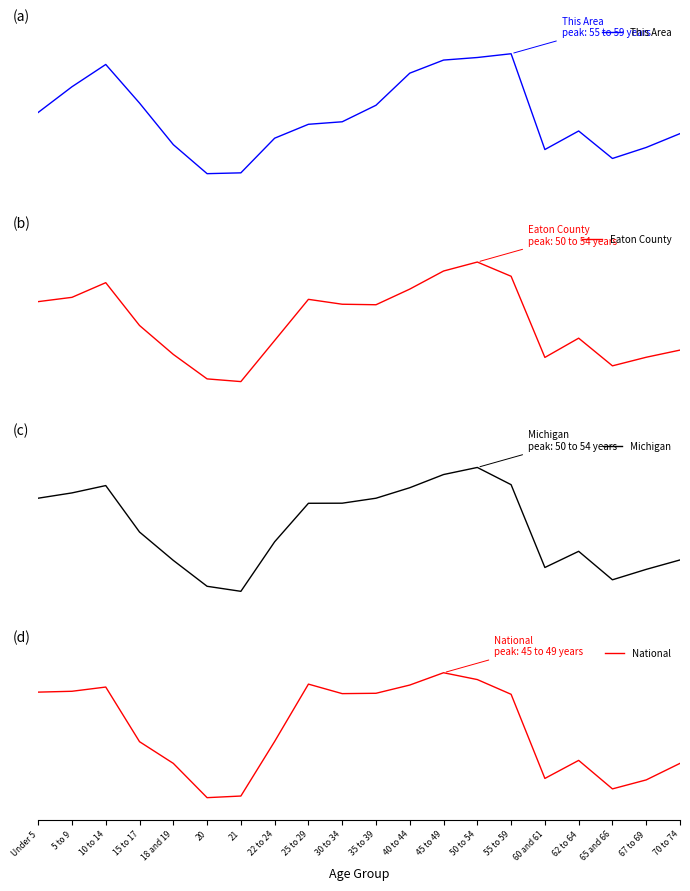

How many lines are shown in the chart?

4